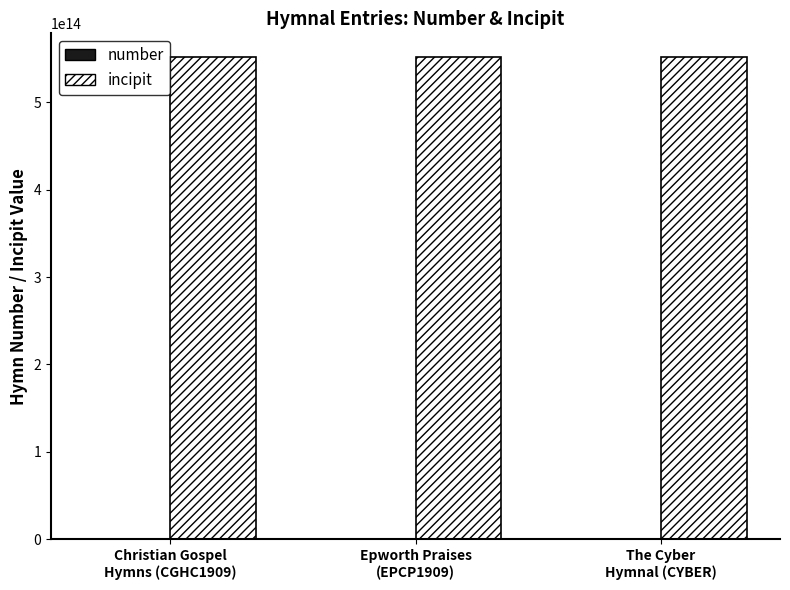

Which series has the largest total across all categories?

incipit